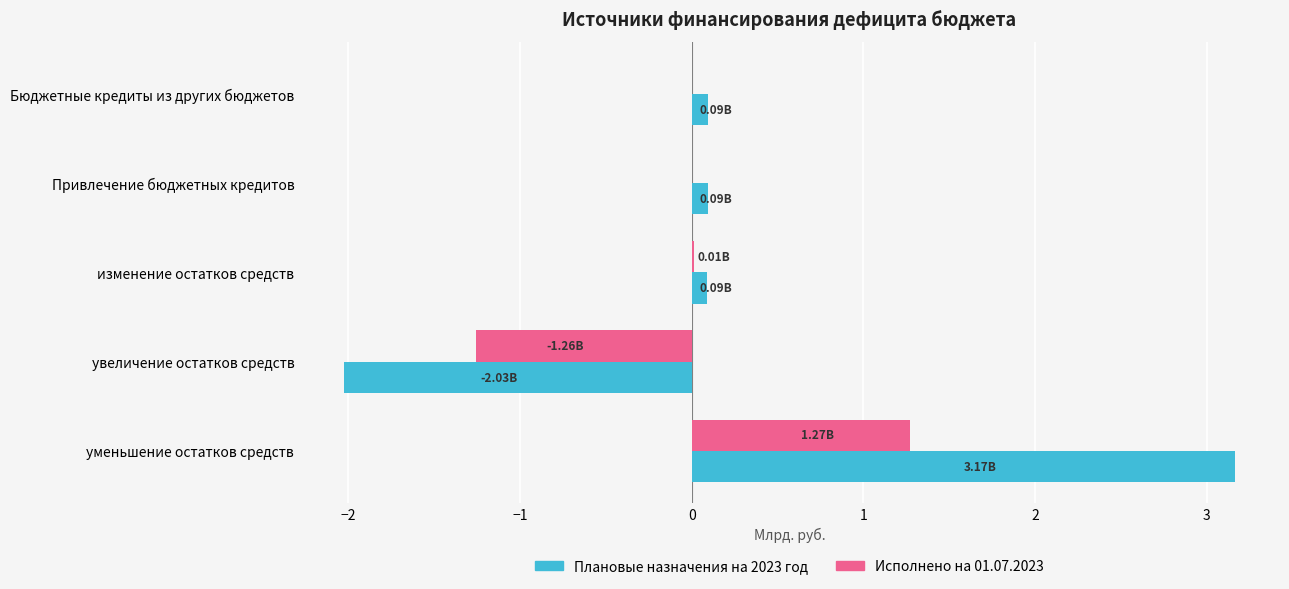

Is the value of Исполнено на 01.07.2023 at увеличение остатков средств greater than the value of Плановые назначения на 2023 год at Привлечение бюджетных кредитов?

No